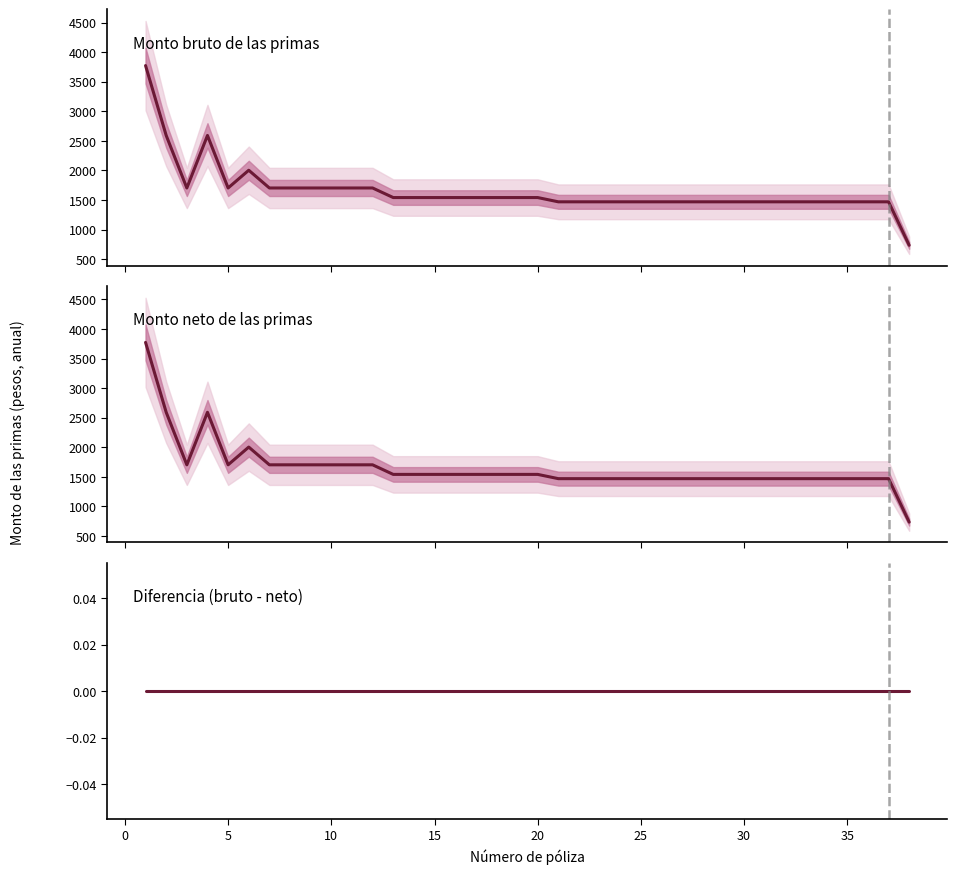

True or false: Monto bruto de las primas and Diferencia (bruto - neto) intersect in this chart.

False